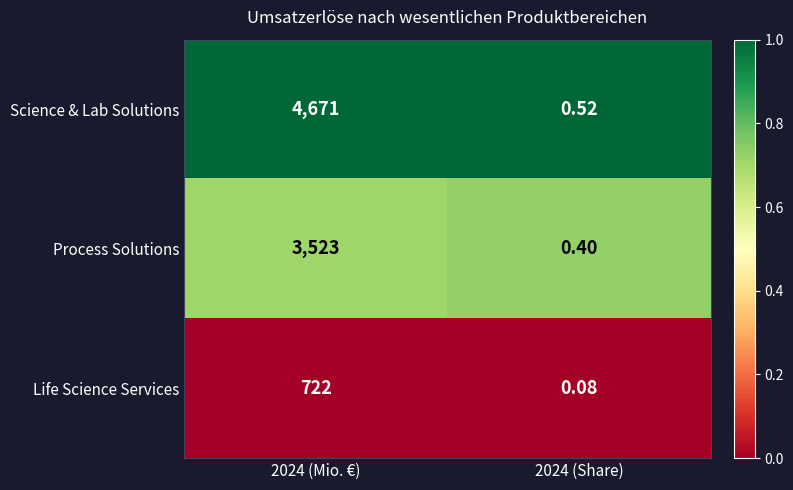

Between 2024 (Mio. €) and 2024 (Share), which series saw the biggest shift?

Science & Lab Solutions